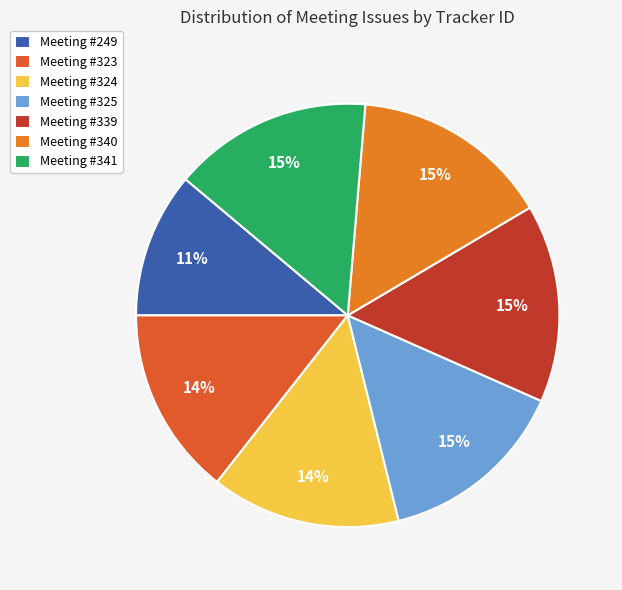

Which slice is the smallest?

Meeting #249